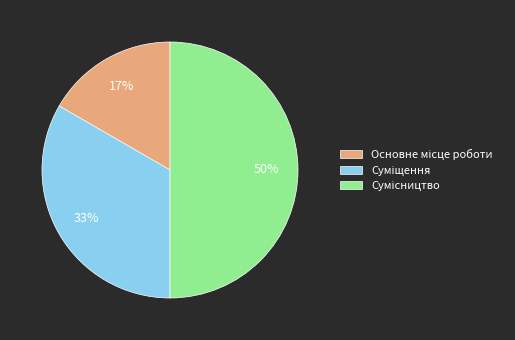

To the nearest percent, what is the average slice percentage?

33%